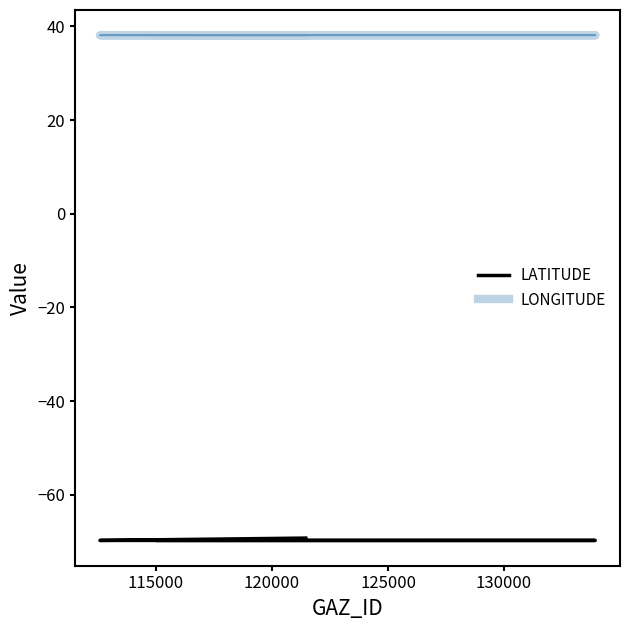

How many LONGITUDE values are between 38 and 39?

4